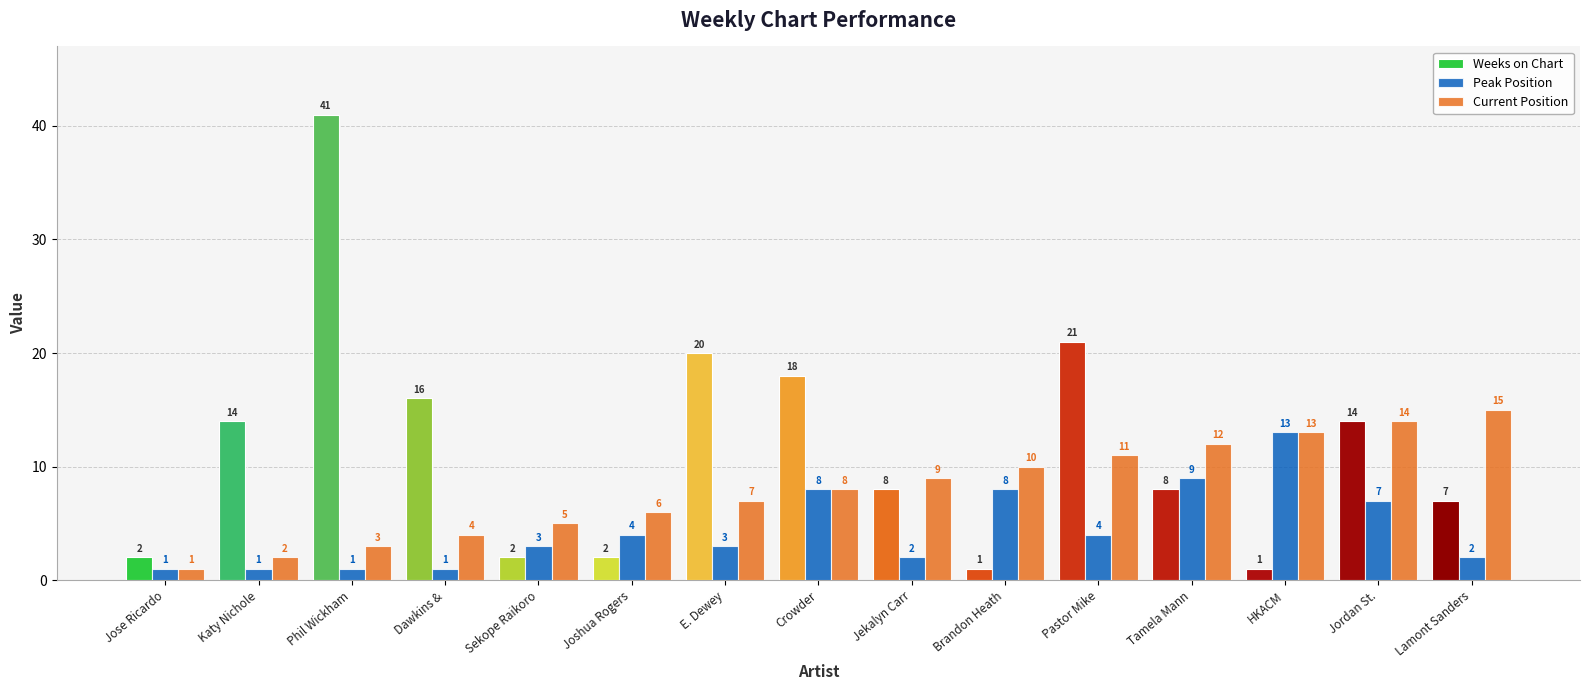

How many groups of bars are there?

15